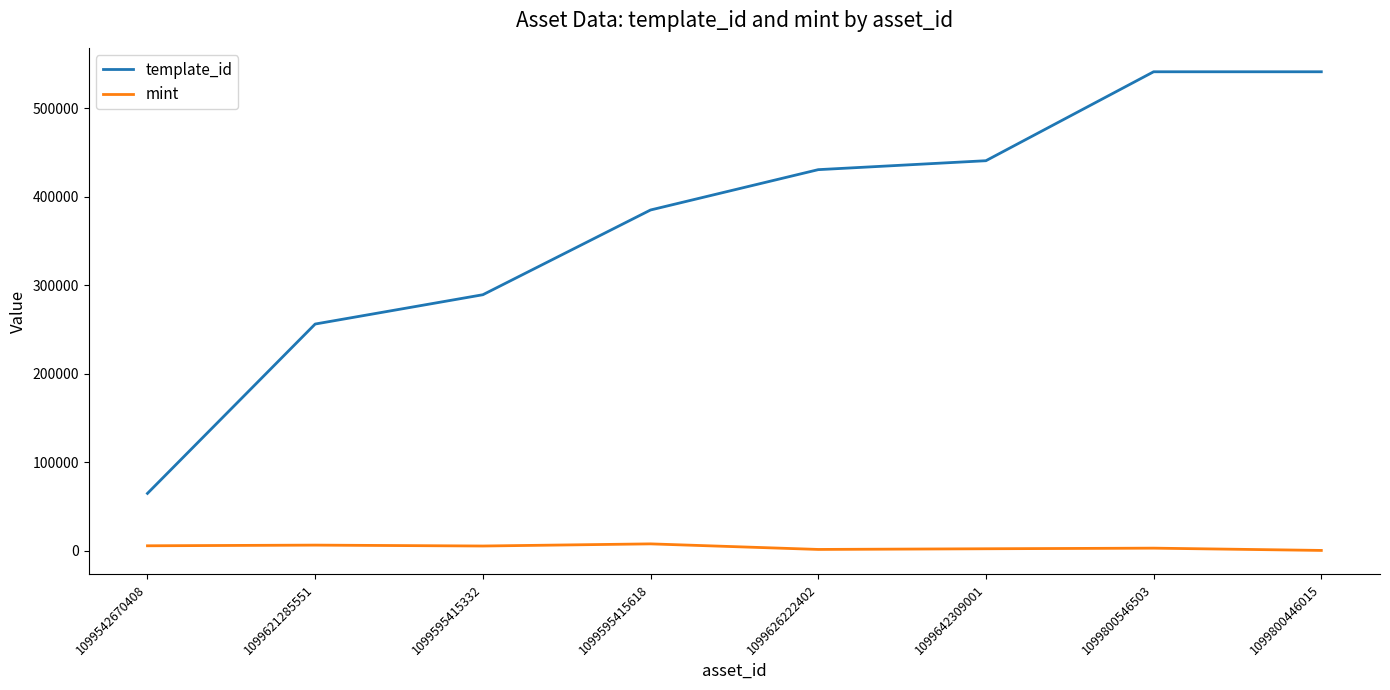

What is the difference between the maximum and second lowest values in the template_id series?

285293